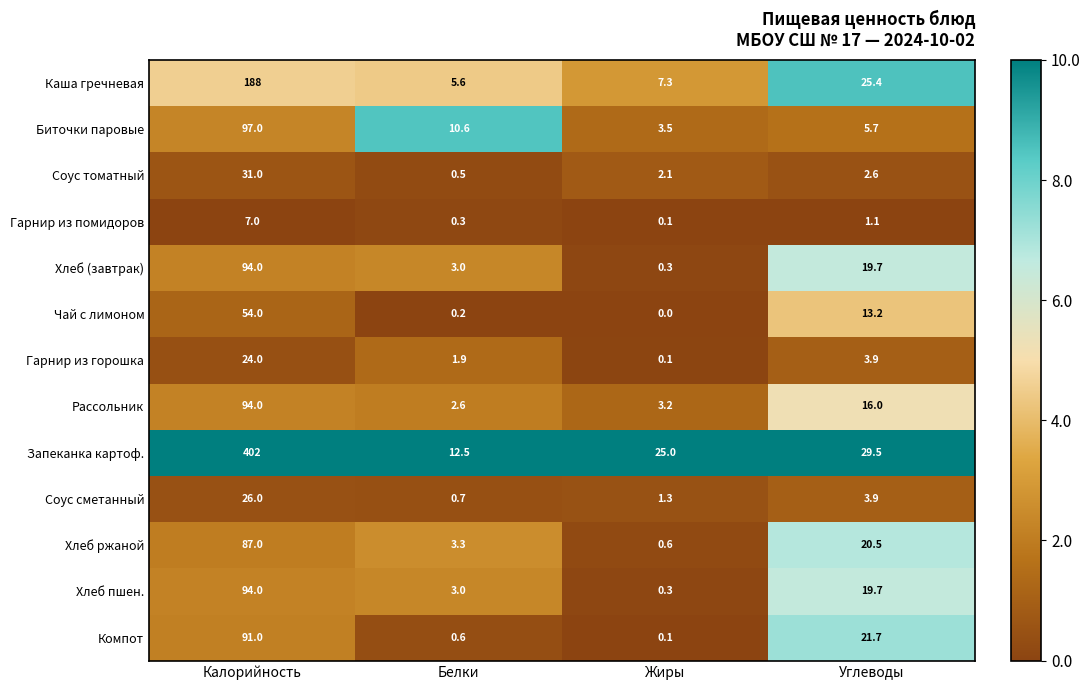

Is it true that Биточки паровые equals 5.7 at Углеводы?

True